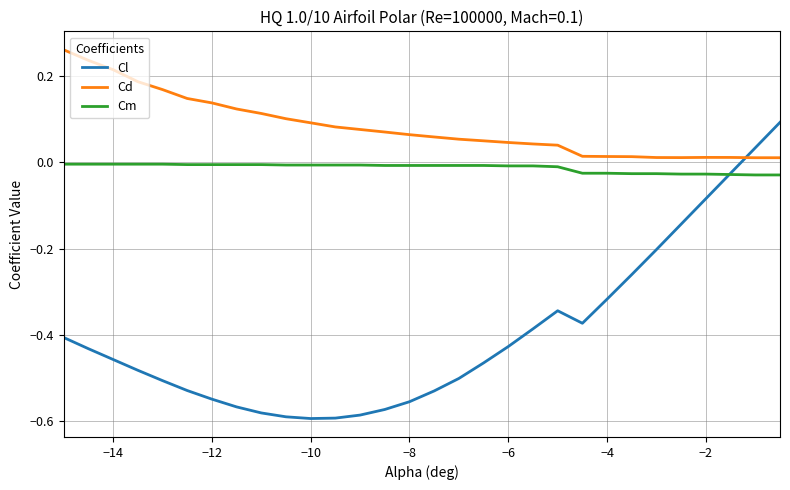

Rank the series by their average value, from lowest to highest.

Cl, Cm, Cd